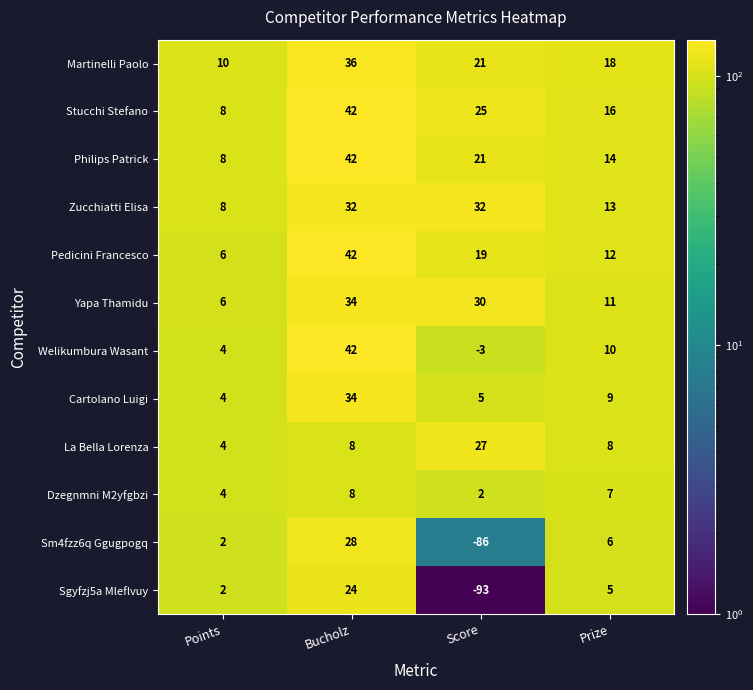

Rank the categories by Yapa Thamidu value from lowest to highest.

Points, Prize, Score, Bucholz